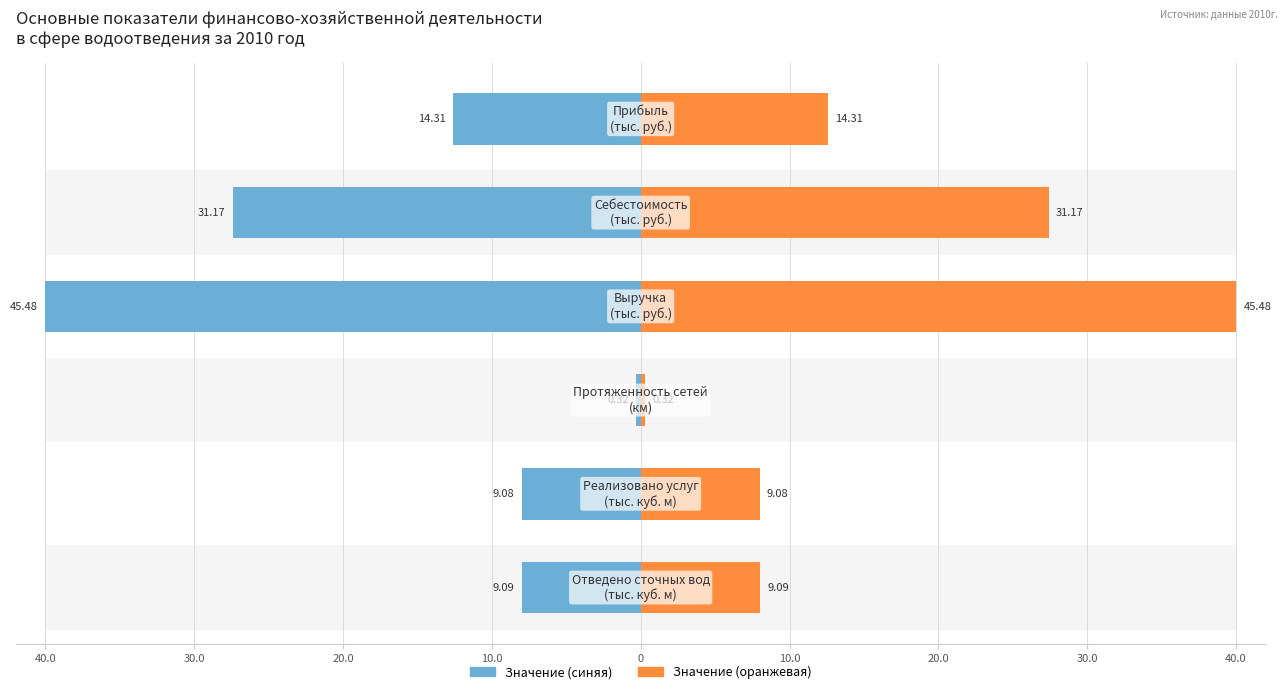

What is the average value of the Значение (правая ось) series?

16.0